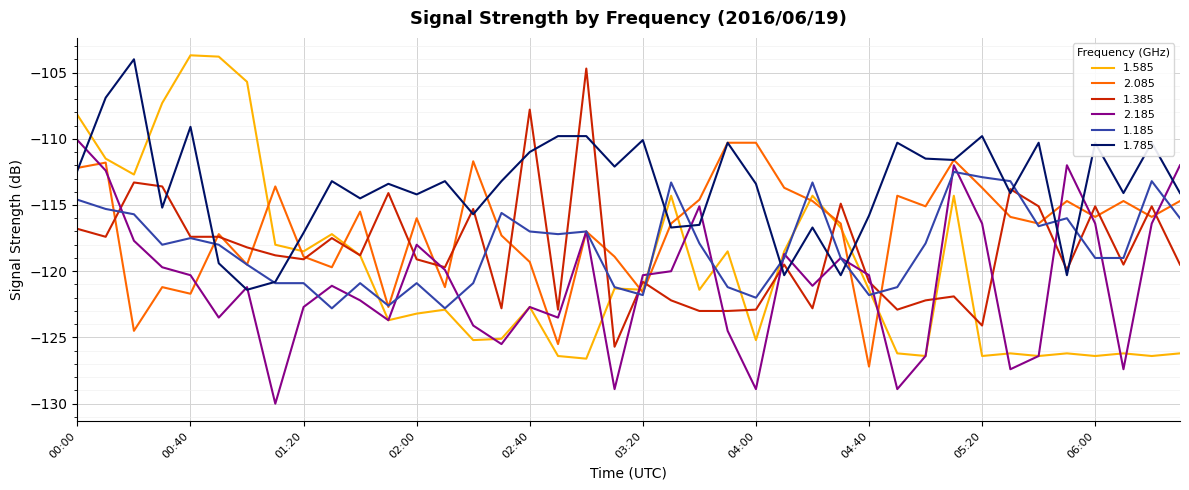

Which series has the largest range (max minus min)?

1.585